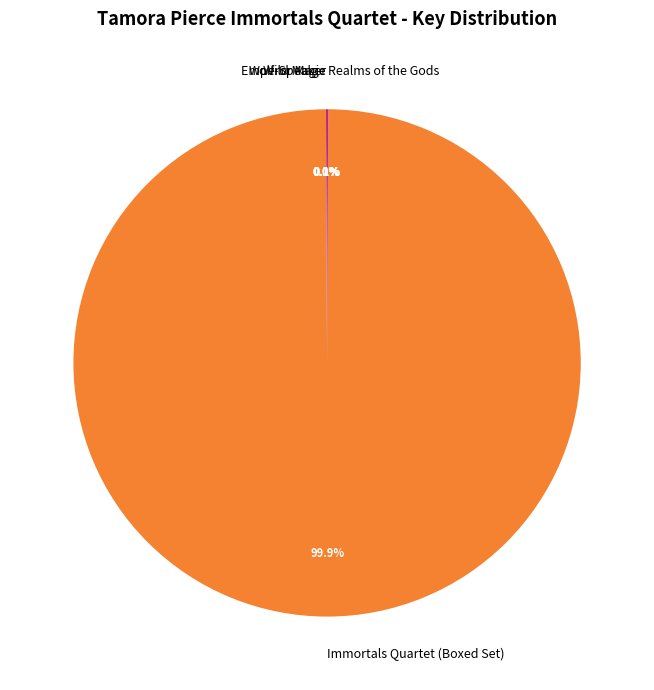

To the nearest percent, what is the difference between the largest and smallest slice percentages?

100%